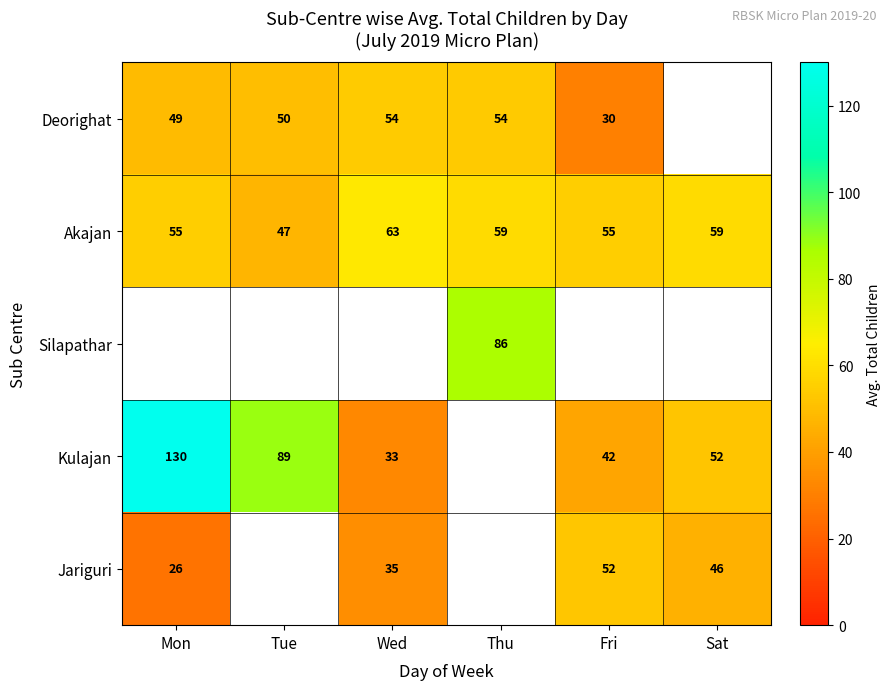

Count the number of data series in this chart.

5